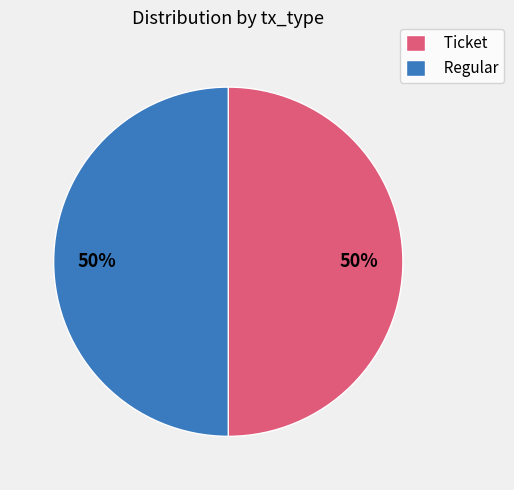

Combined, do Ticket and Regular account for over 50%?

Yes